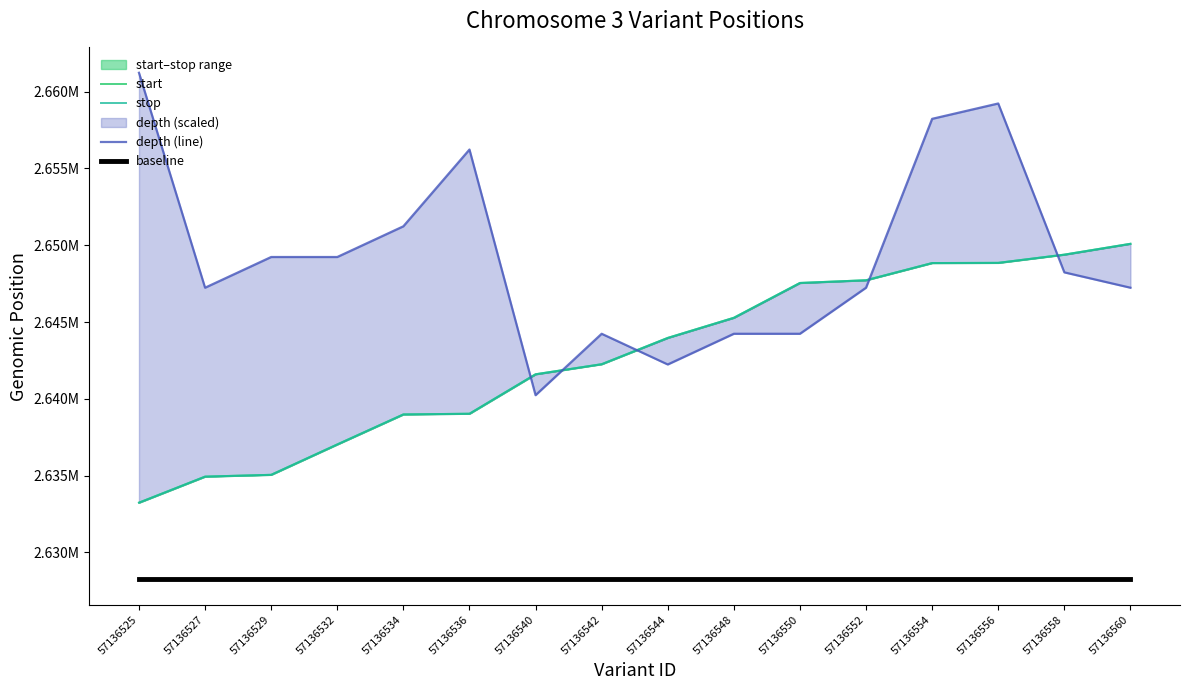

At how many categories does at least one series exceed 2648358?

9